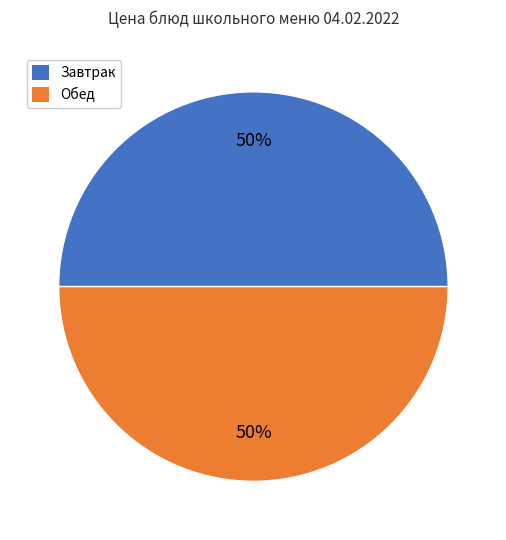

To the nearest percent, what is the average slice percentage?

50%